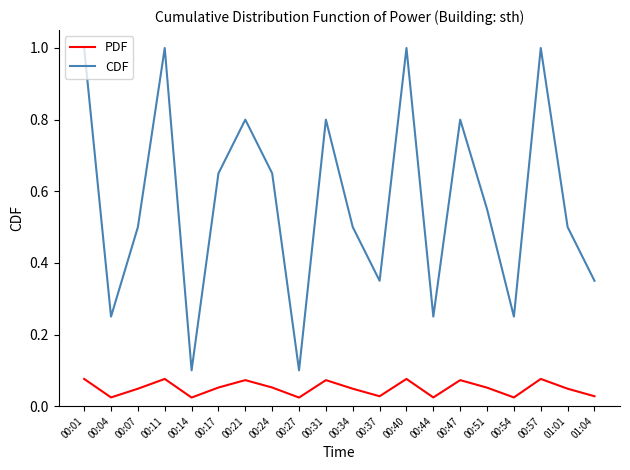

True or false: CDF and PDF intersect in this chart.

False